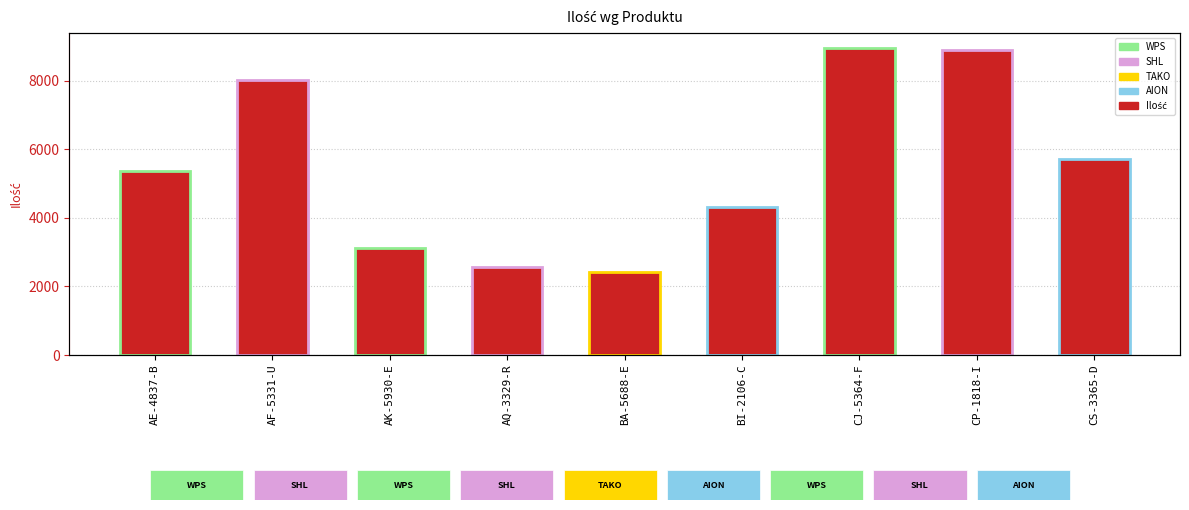

Does the chart contain stacked bars?

No